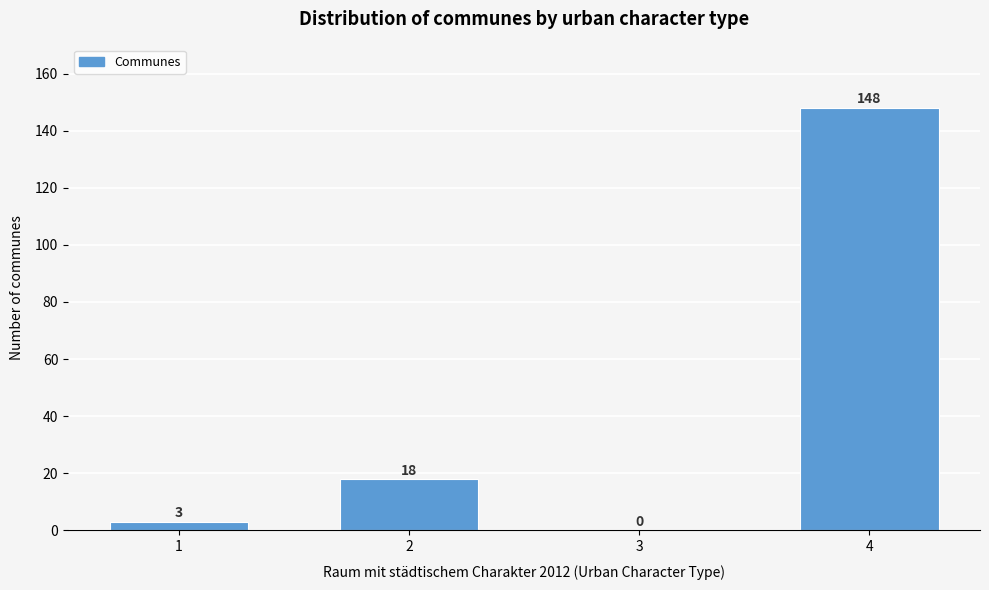

Reading left to right, extract all data points from this chart.

1=3	2=18	3=0	4=148